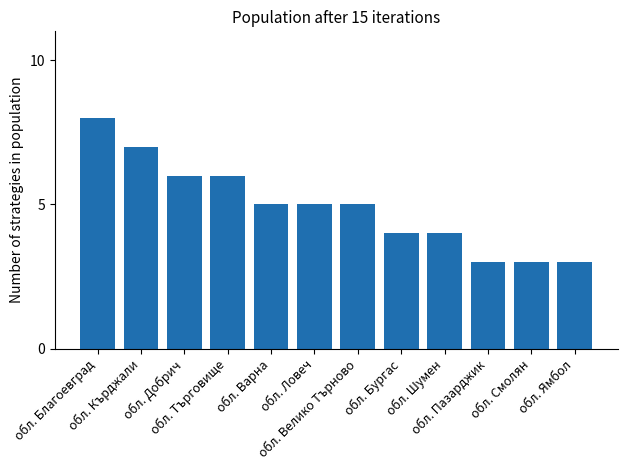

Count the number of categories in the chart.

12